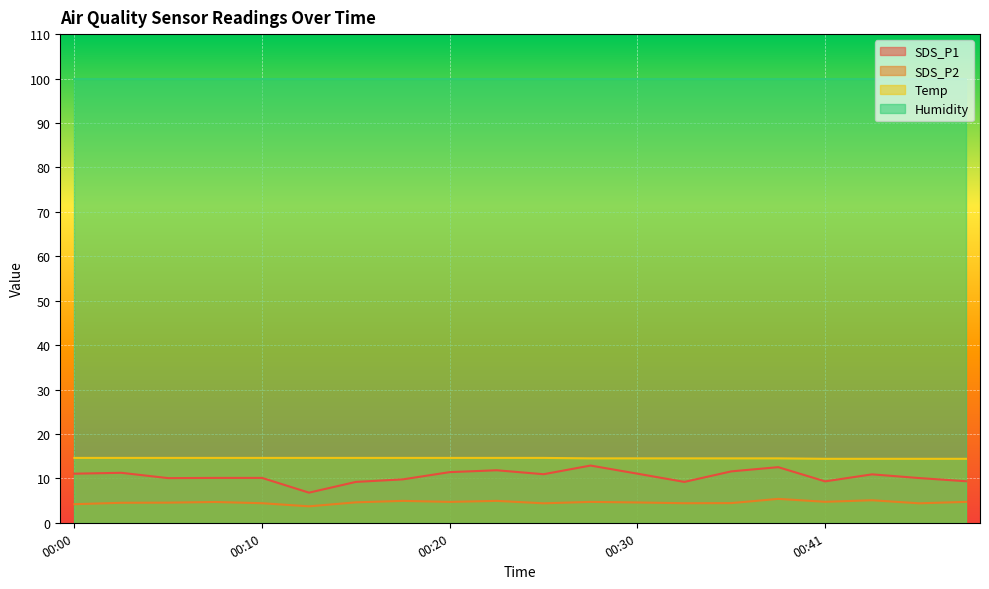

What is the difference between the maximum and minimum values in the Temp series?

0.2